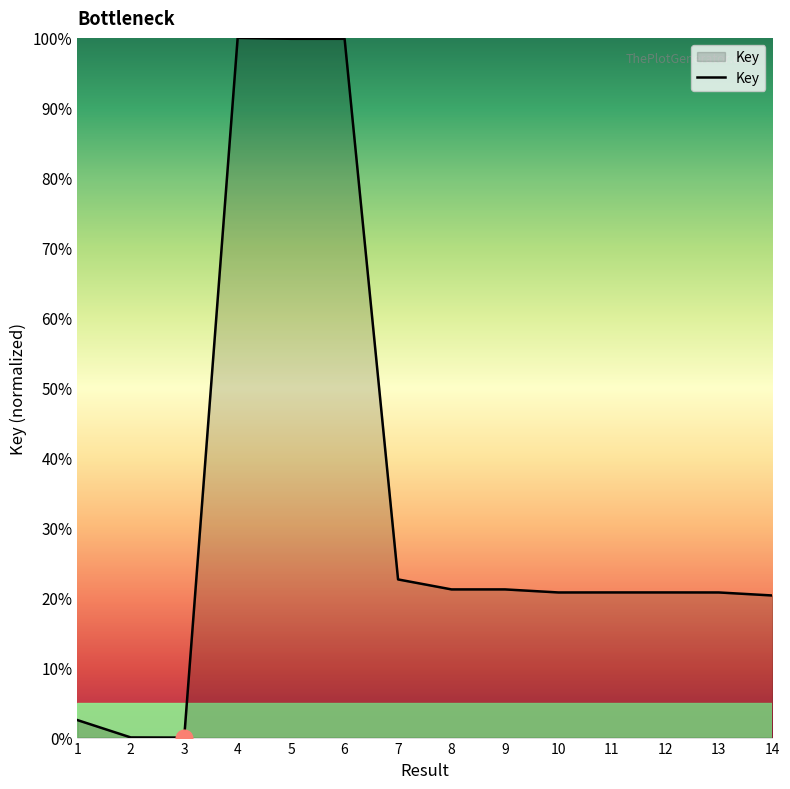

Is it true that the value at 1 is 2.5?

True